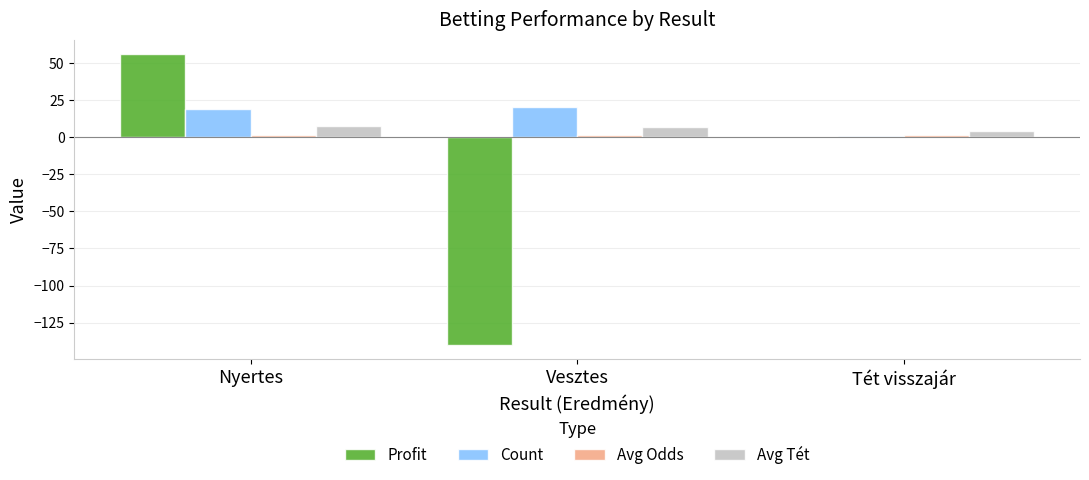

At which label does Profit reach its peak?

Nyertes